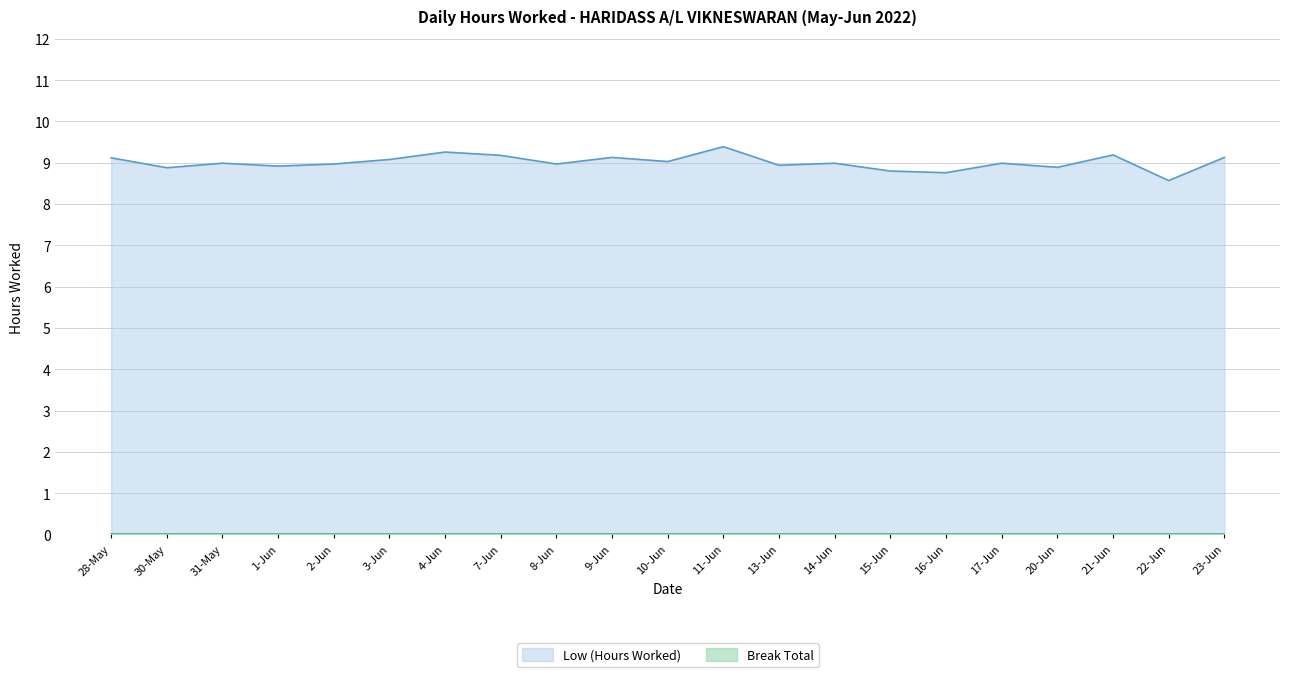

What is the minimum value shown in the chart?

0.0